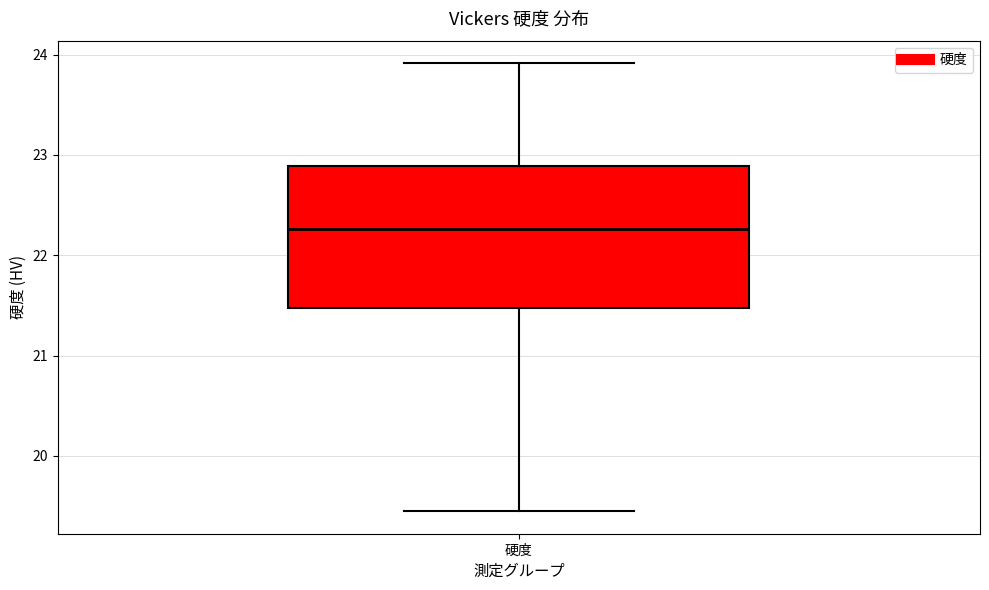

Where is the upper edge of the box for 硬度 on the y-axis? The values are not printed on the chart, so give them approximately, as read against the axis.

22.9